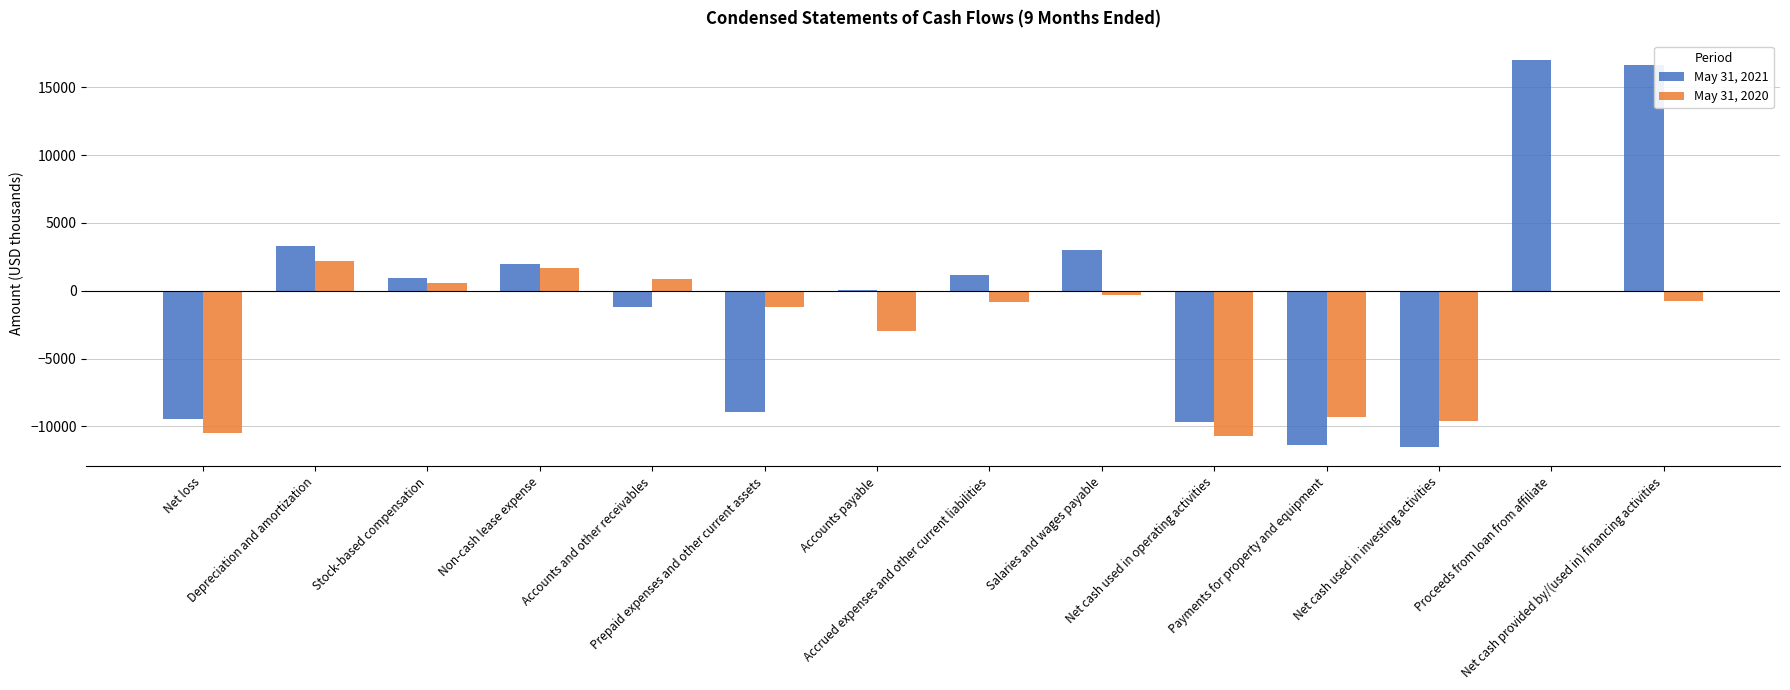

What are all the series names shown in the legend?

May 31, 2021, May 31, 2020